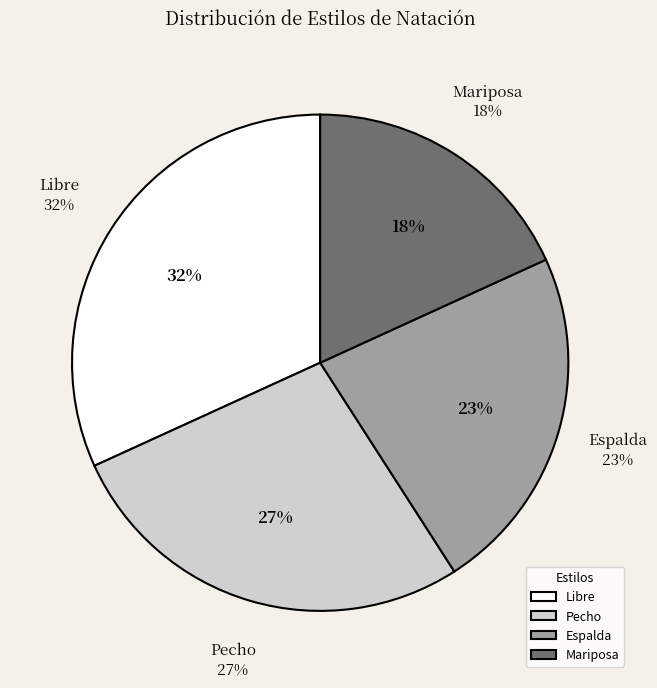

To the nearest percent, what is the average slice percentage?

25%